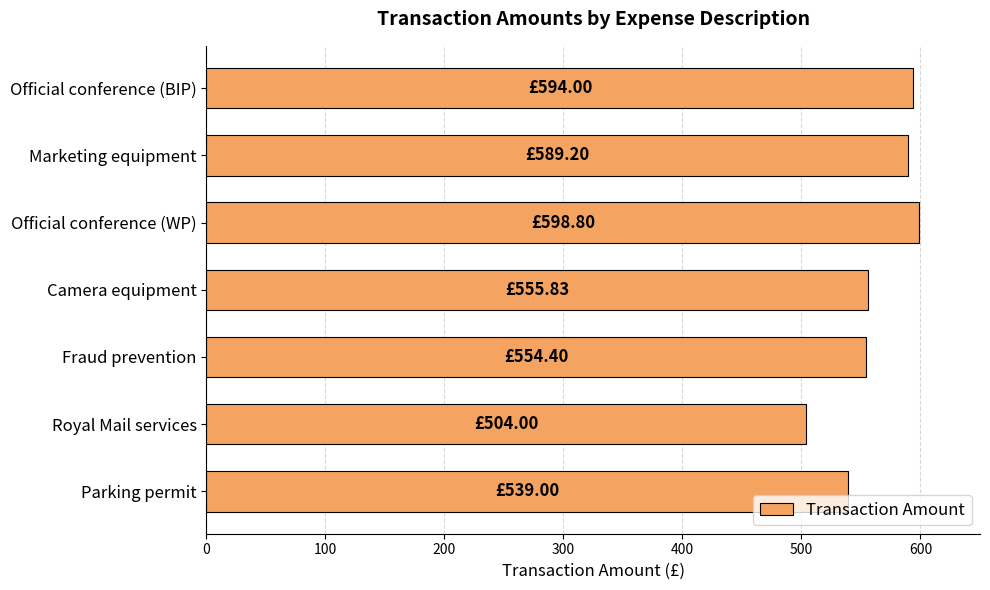

At which category does the chart reach its minimum across all series?

Royal Mail services